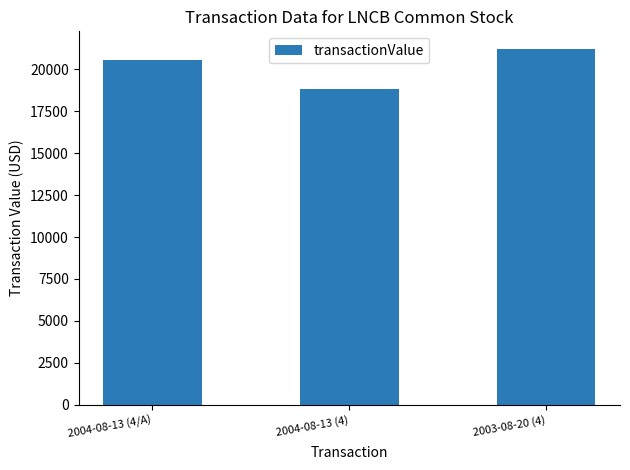

What is the sum of all values?

60588